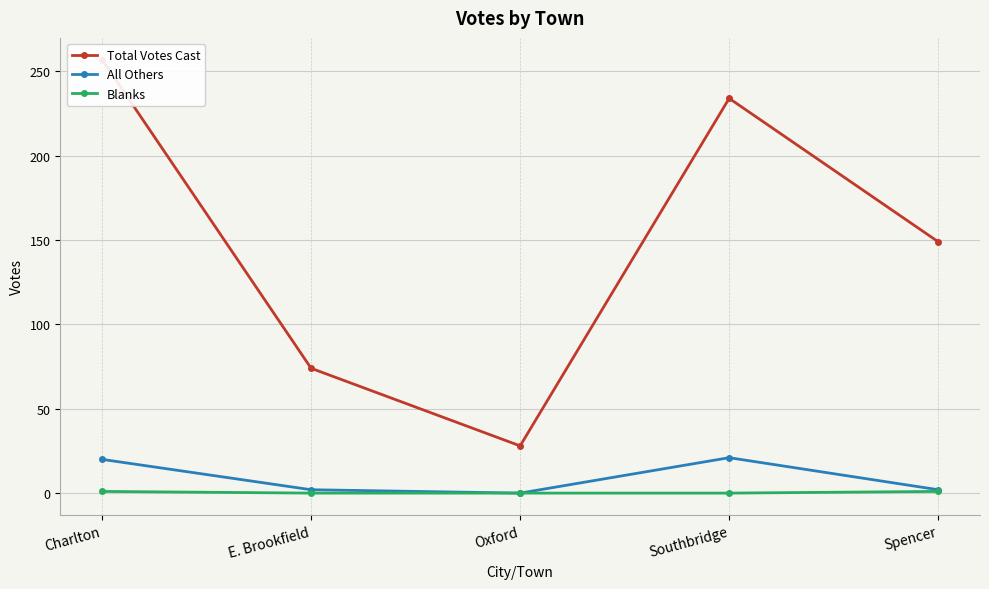

List the series in order of their peak value, highest first.

Total Votes Cast, All Others, Blanks